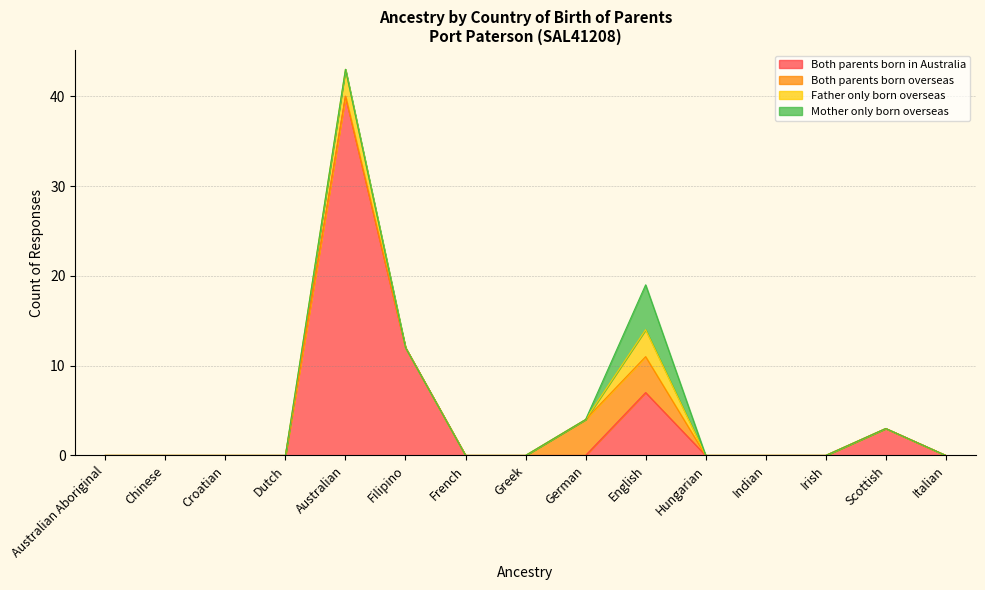

True or false: Both parents born overseas and Mother only born overseas cross at least once.

True